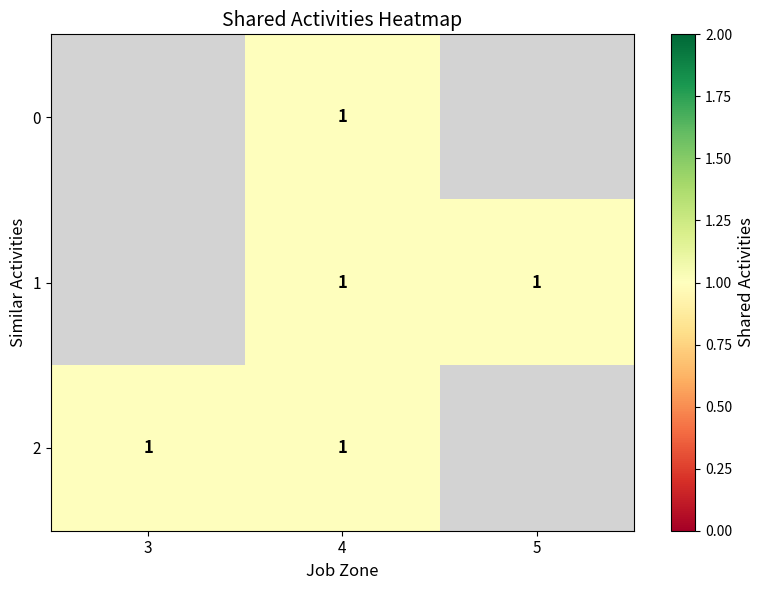

The value of 0 at 4 is 0.3. True or false?

False